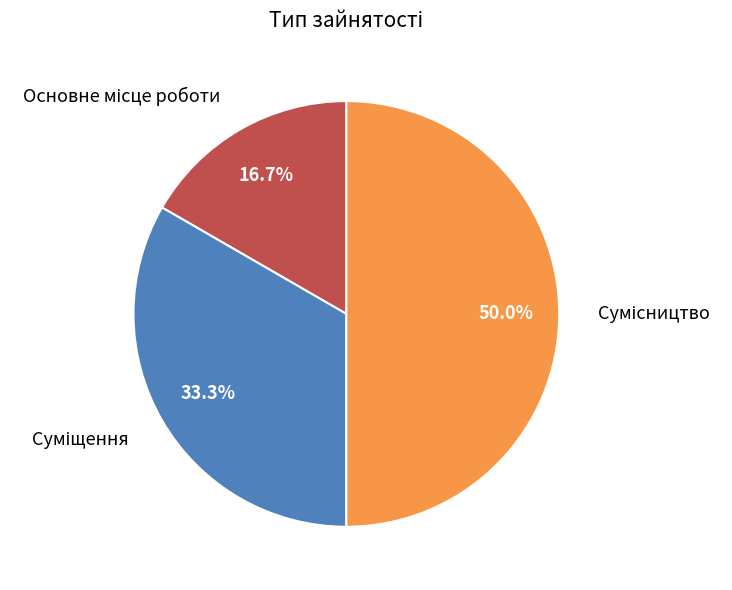

Count the number of slices in the pie.

3